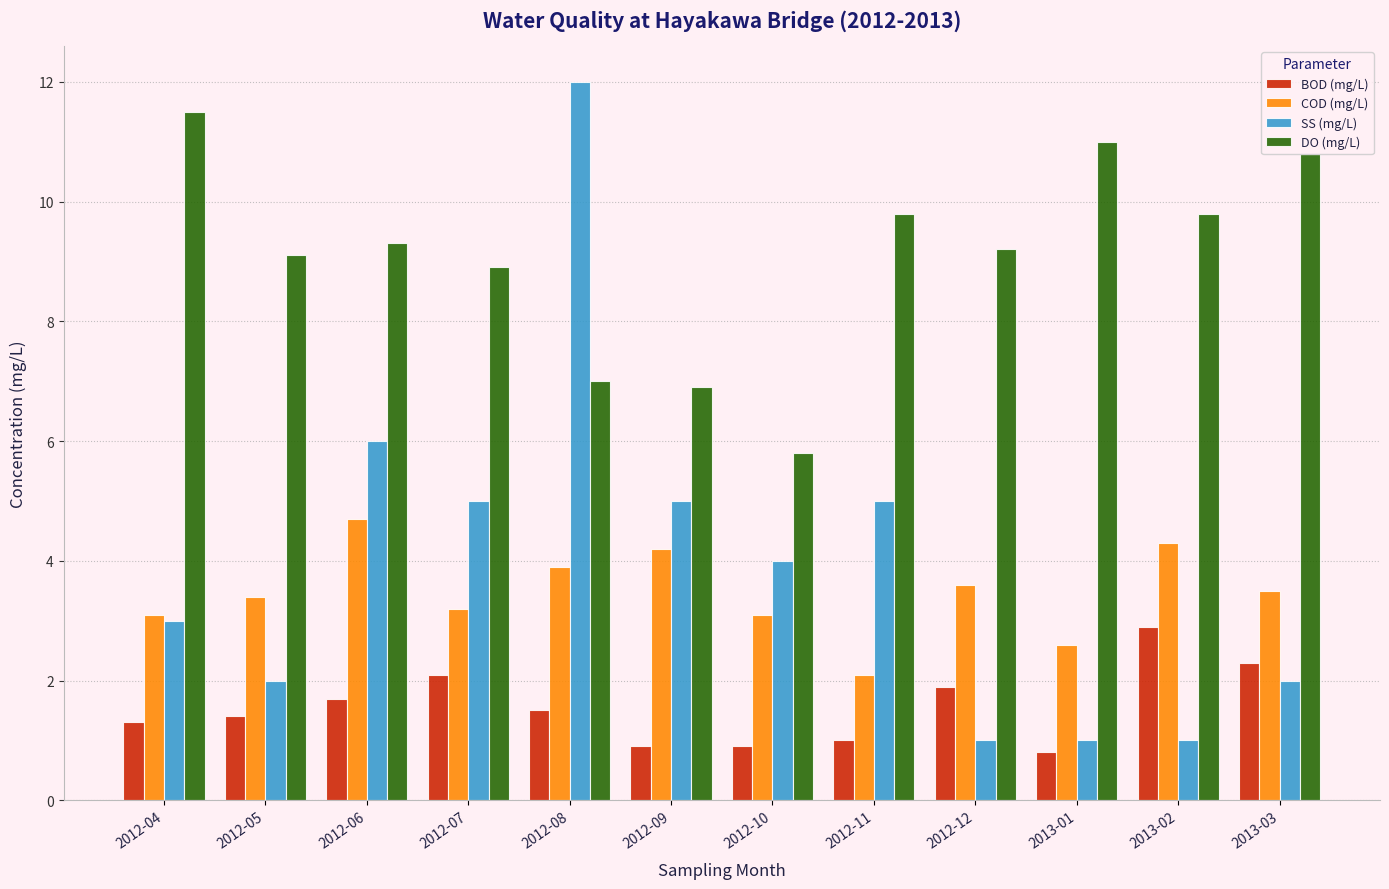

What is the highest value of the DO (mg/L) series?

11.5